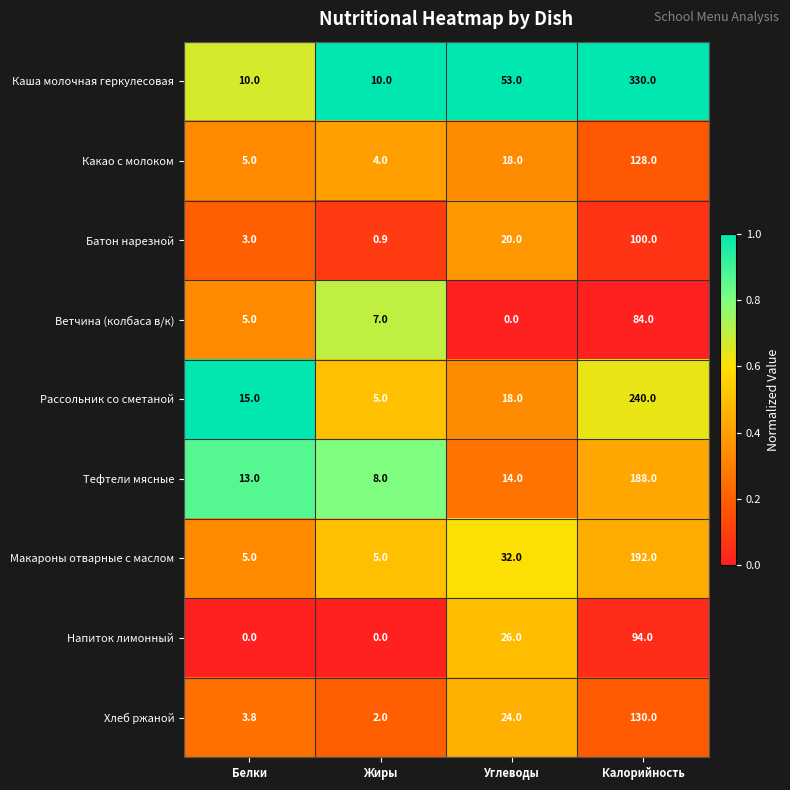

At which label is Макароны отварные с маслом closest to 98?

Углеводы